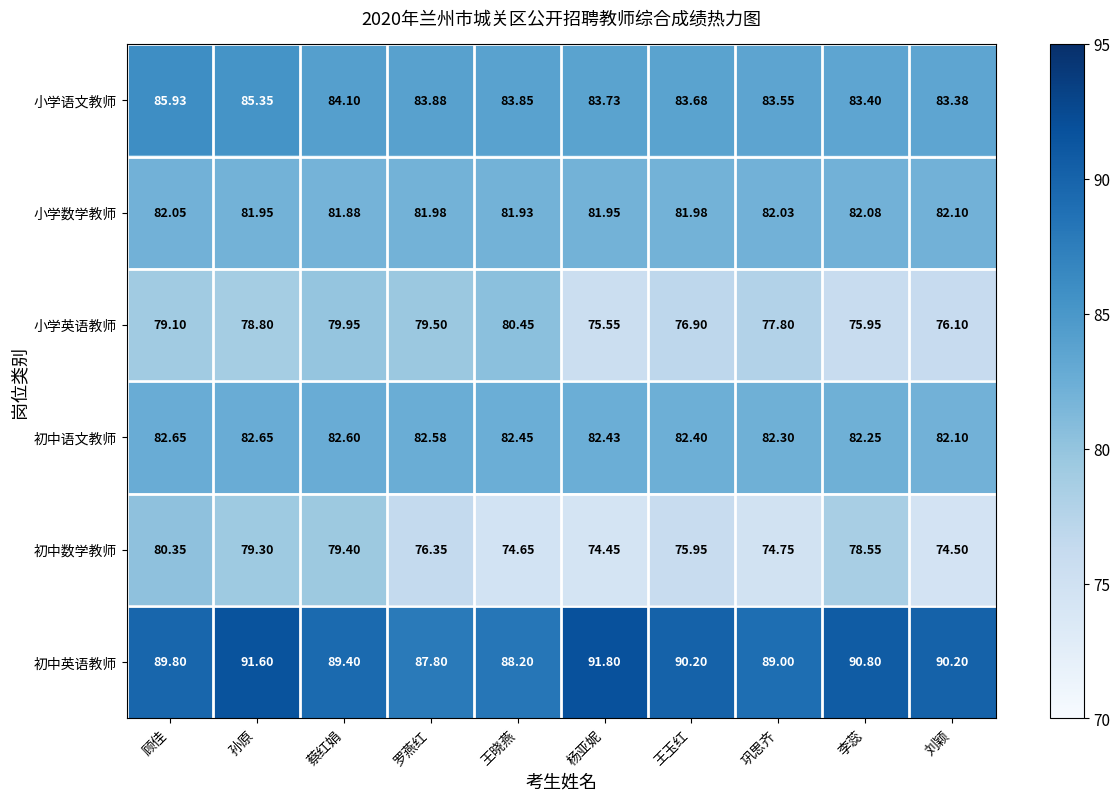

At which label is 小学英语教师 closest to 78?

巩思齐